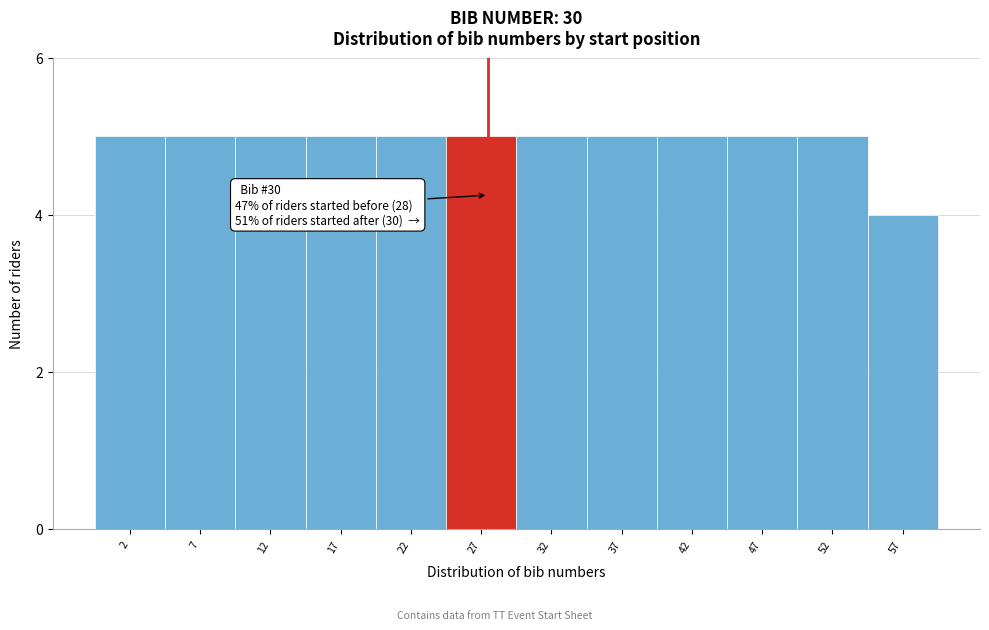

Reading right to left, extract all data points from this chart.

4	5	5	5	5	5	5	5	5	5	5	5